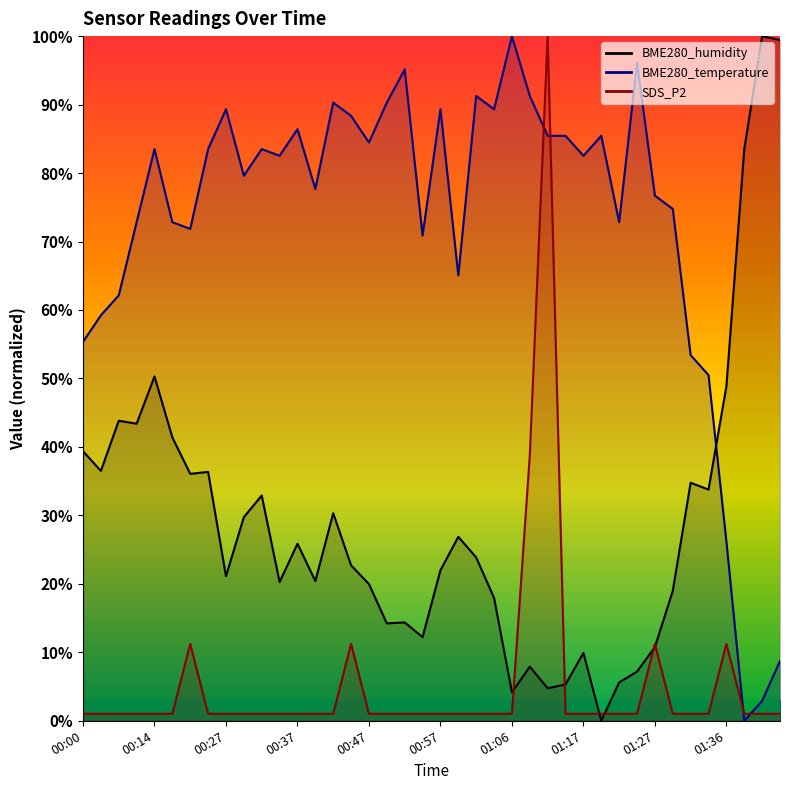

Reading left to right, list all the values displayed in this chart.

BME280_humidity: 39.4	36.5	43.8	43.4	50.3	41.4	36.1	36.4	21.1	29.7	32.9	20.3	25.9	20.4	30.3	22.7	20.0	14.2	14.4	12.2	22.0	26.9	23.9	18.0	4.2	7.9	4.7	5.3	9.9	0.0	5.6	7.2	10.8	19.0	34.8	33.8	48.9	83.5	100.0	99.4
BME280_temperature: 55.3	59.2	62.1	72.8	83.5	72.8	71.8	83.5	89.3	79.6	83.5	82.5	86.4	77.7	90.3	88.3	84.5	90.3	95.1	70.9	89.3	65.0	91.3	89.3	100.0	91.3	85.4	85.4	82.5	85.4	72.8	96.1	76.7	74.8	53.4	50.5	26.2	0.0	2.9	8.7
SDS_P2: 1.0	1.0	1.0	1.0	1.0	1.0	11.2	1.0	1.0	1.0	1.0	1.0	1.0	1.0	1.0	11.2	1.0	1.0	1.0	1.0	1.0	1.0	1.0	1.0	1.0	38.8	100.0	1.0	1.0	1.0	1.0	1.0	11.2	1.0	1.0	1.0	11.2	1.0	1.0	1.0